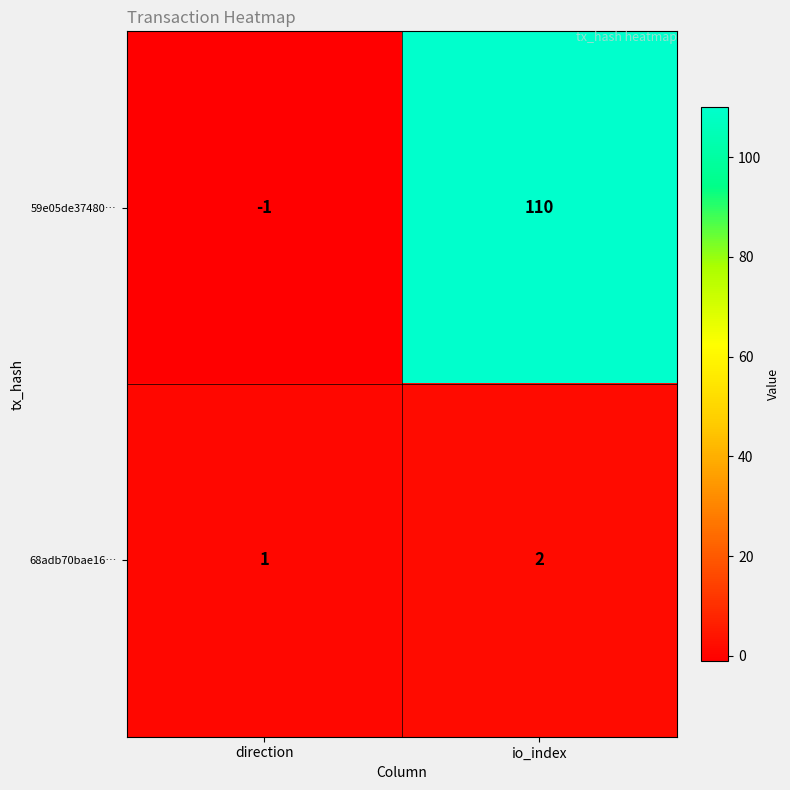

Which series has the largest total across all categories?

59e05de37480…